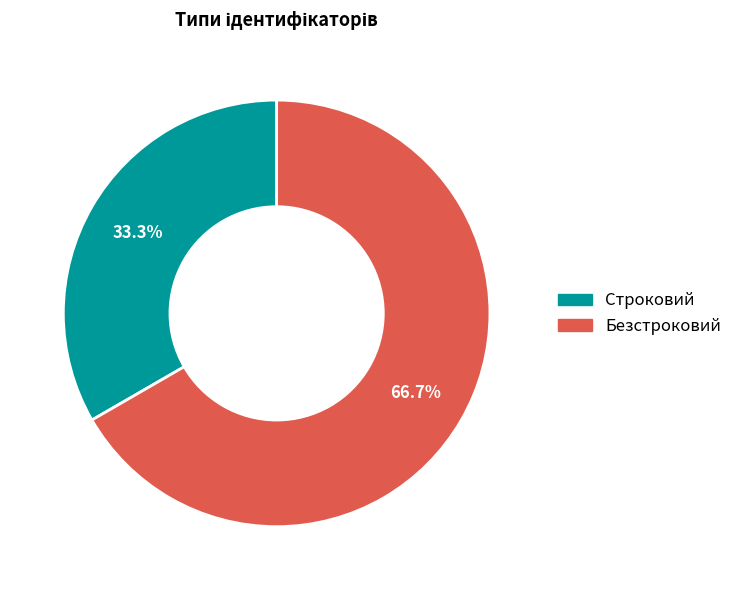

Rank the categories by value from highest to lowest.

Безстроковий, Строковий